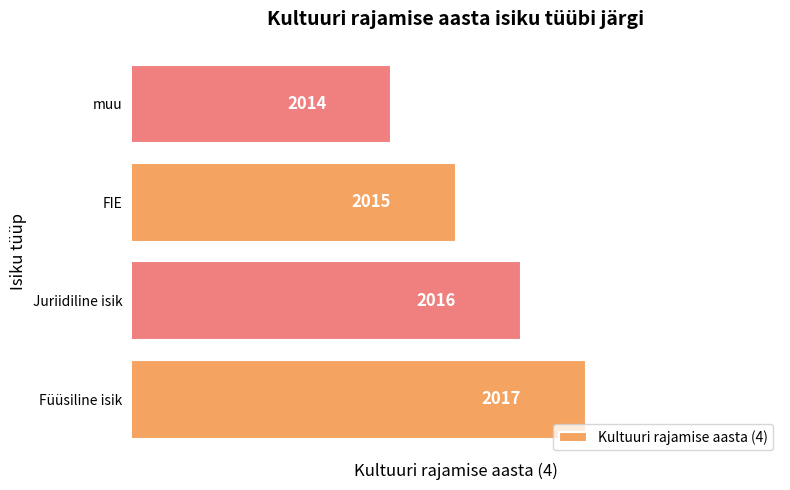

Which has a higher value, muu or Juriidiline isik?

Juriidiline isik